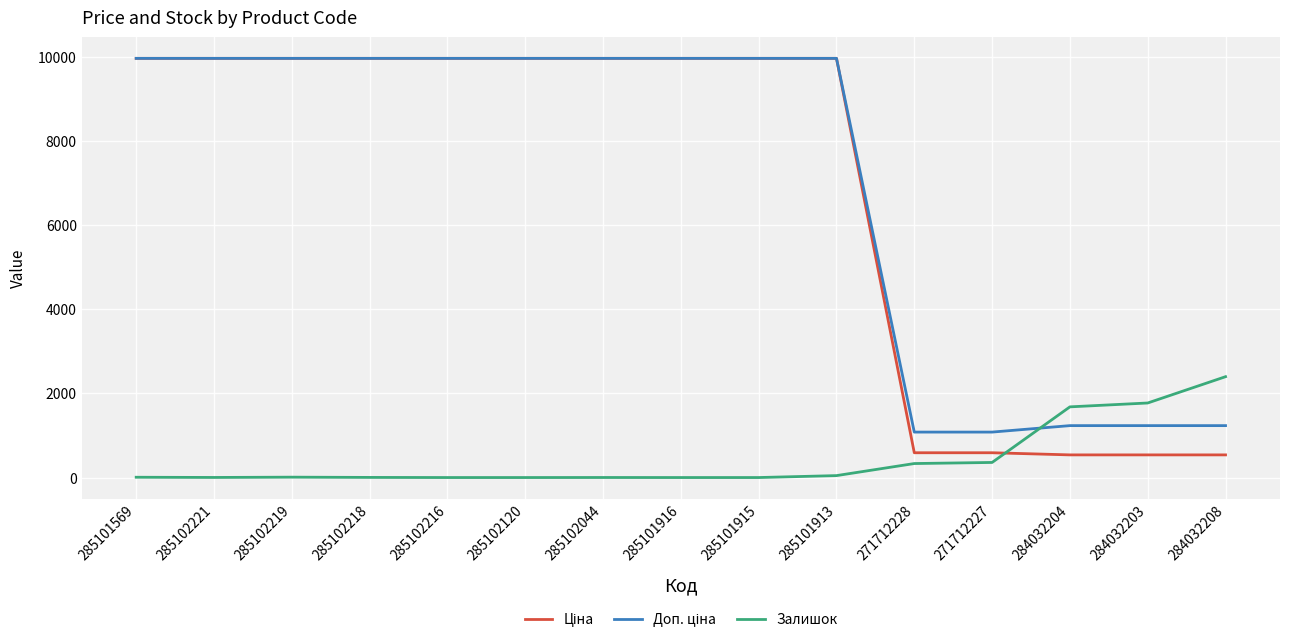

What is the difference between the highest and lowest values at 285102216?

9975.0